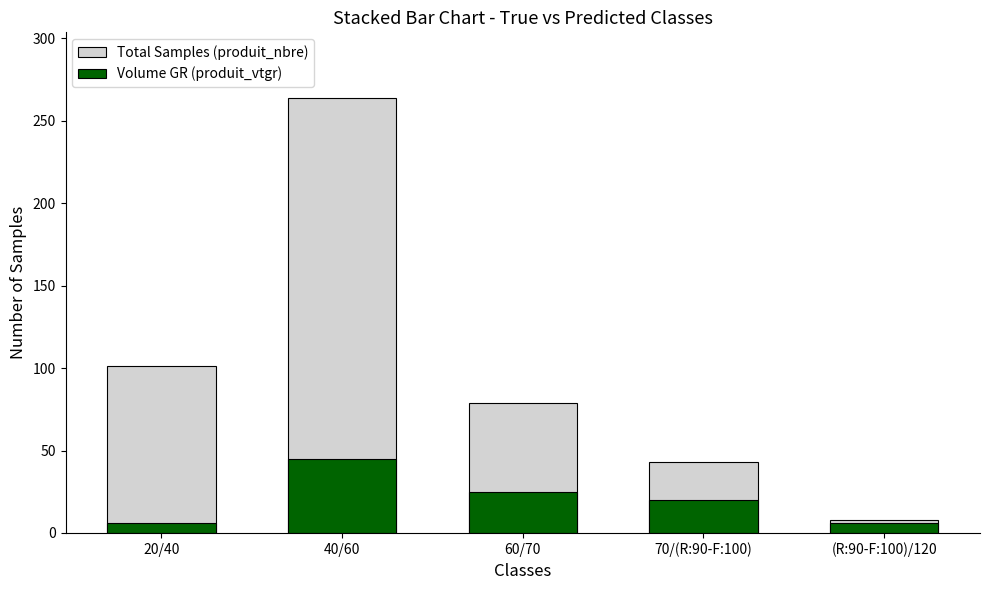

List the series in order of their overall mean, lowest first.

produit_vtgr, produit_nbre